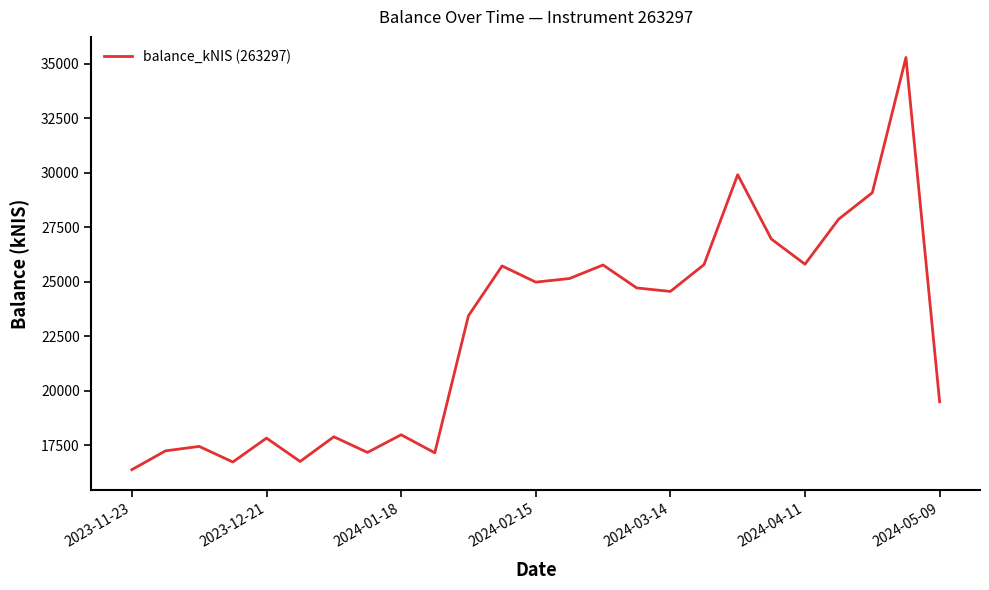

What is the greatest value displayed?

35280.4